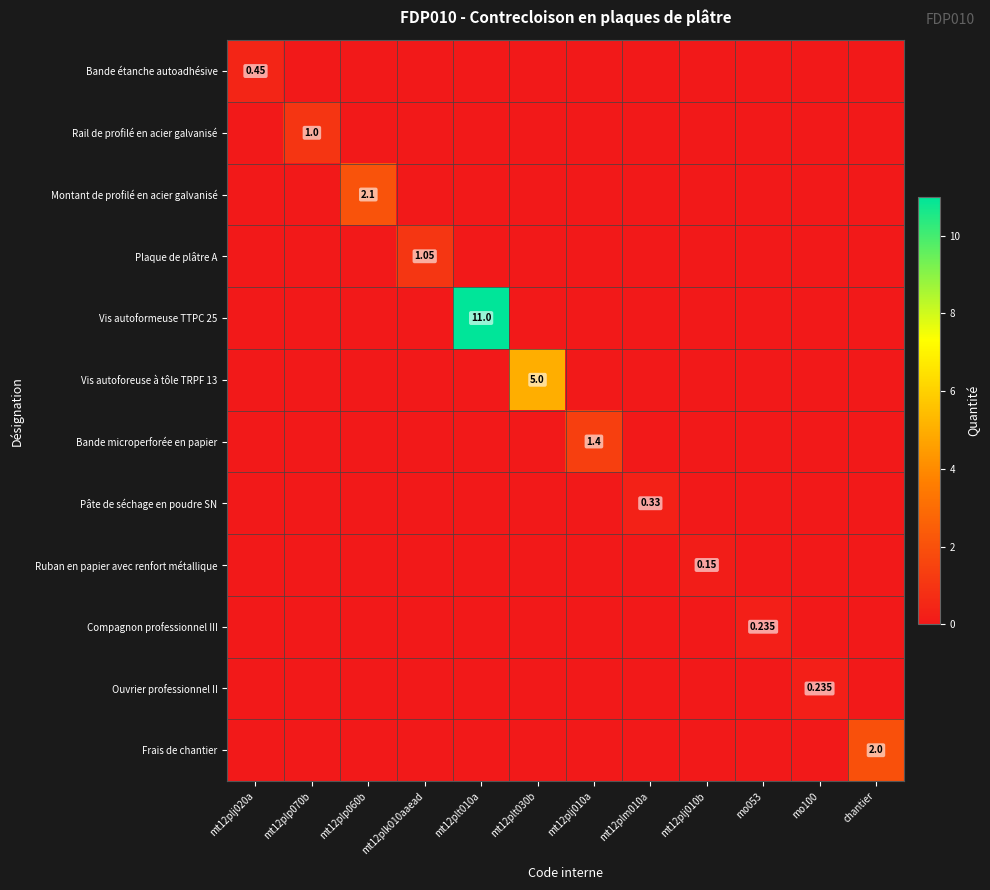

At how many categories does at least one series exceed 6?

1